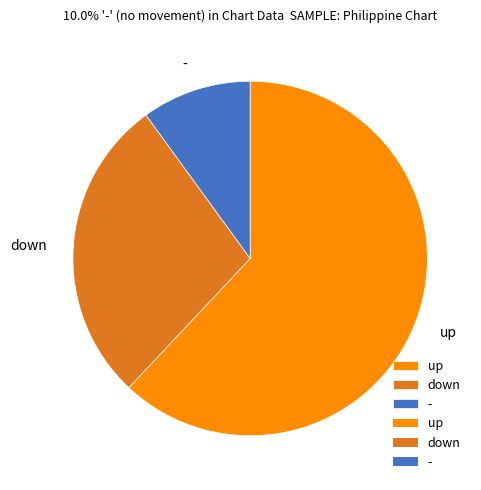

Do - and down together represent more than half of the pie?

No